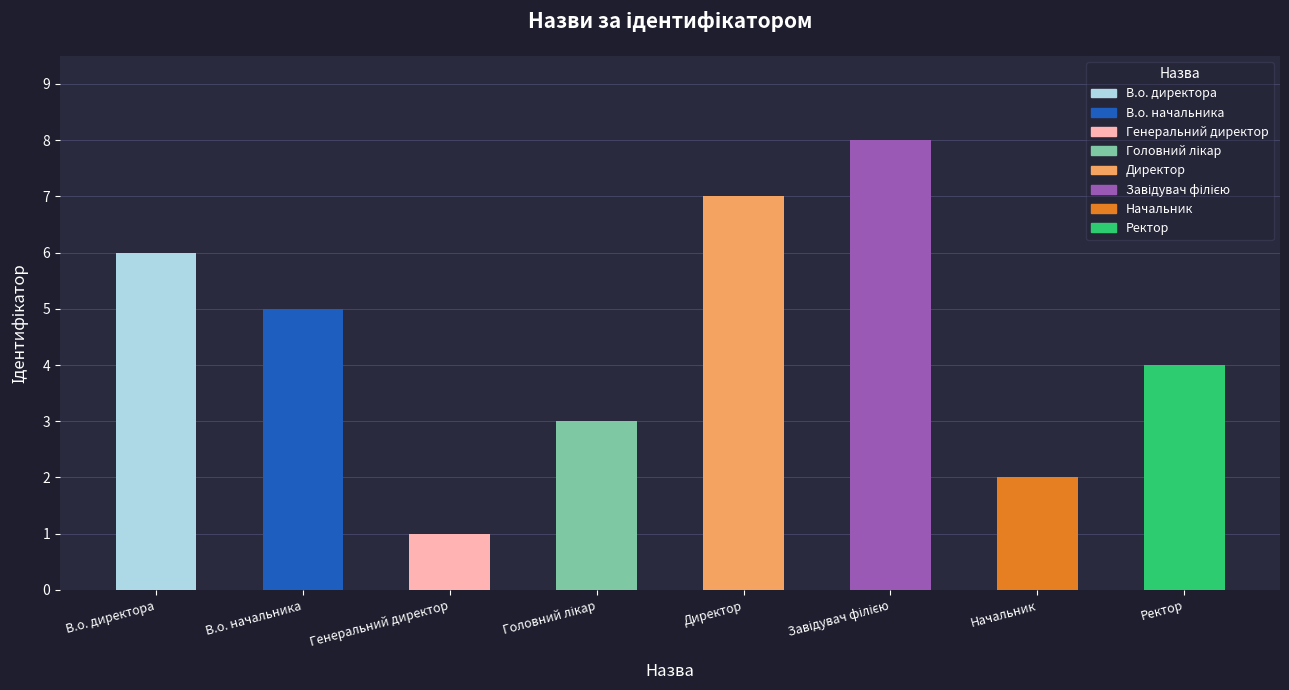

What is the approximate value at В.о. директора?

6